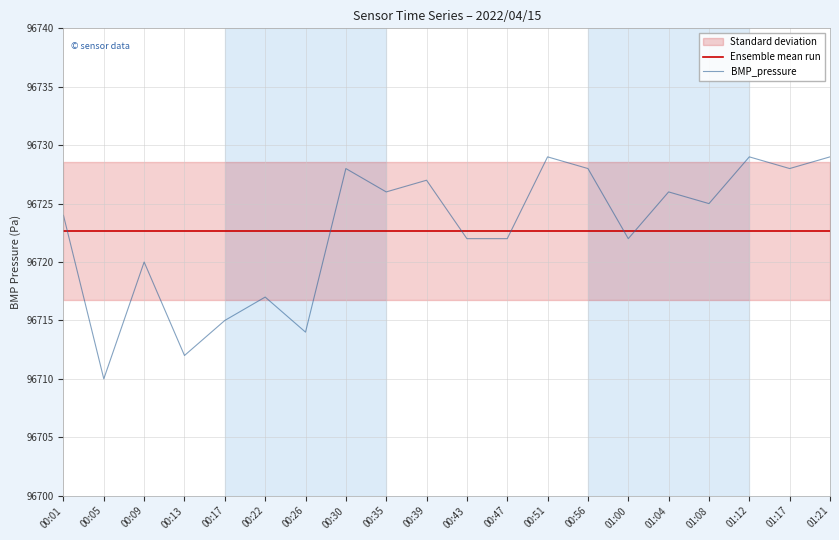

Which series has the largest total across all categories?

Ensemble mean run